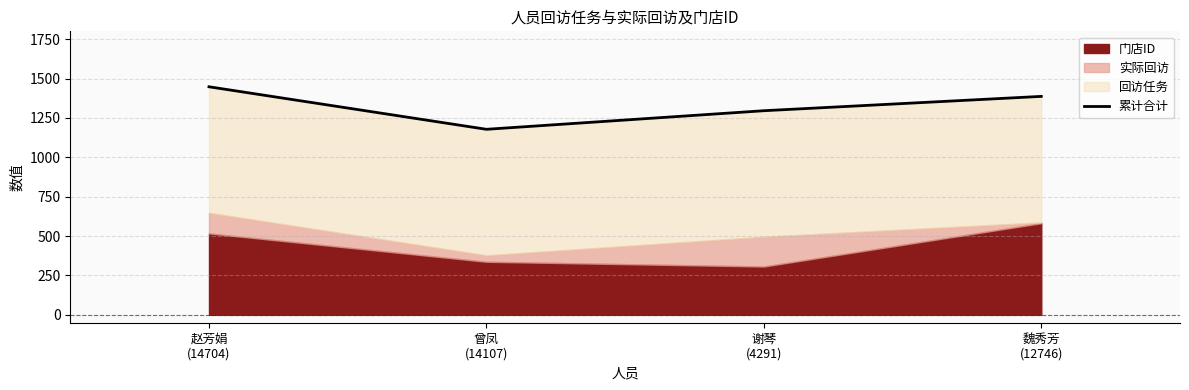

How many interior local valleys (lower than both neighbors) does the data have?

1